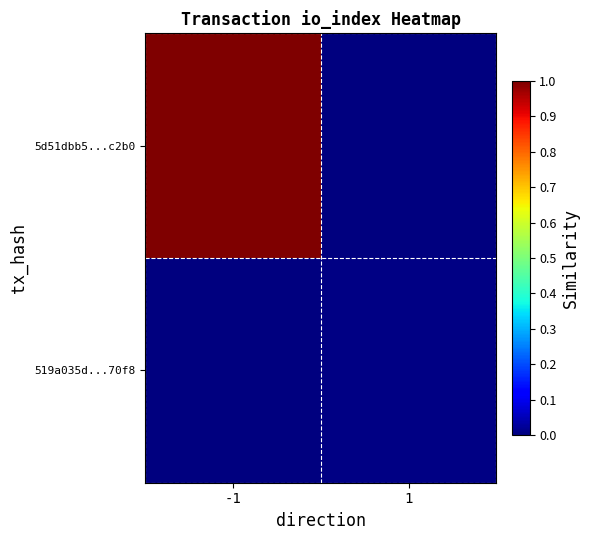

Reading left to right, extract all data points from this chart.

5d51dbb5...c2b0: -1=1.0	1=0.0
519a035d...70f8: -1=0.0	1=0.0